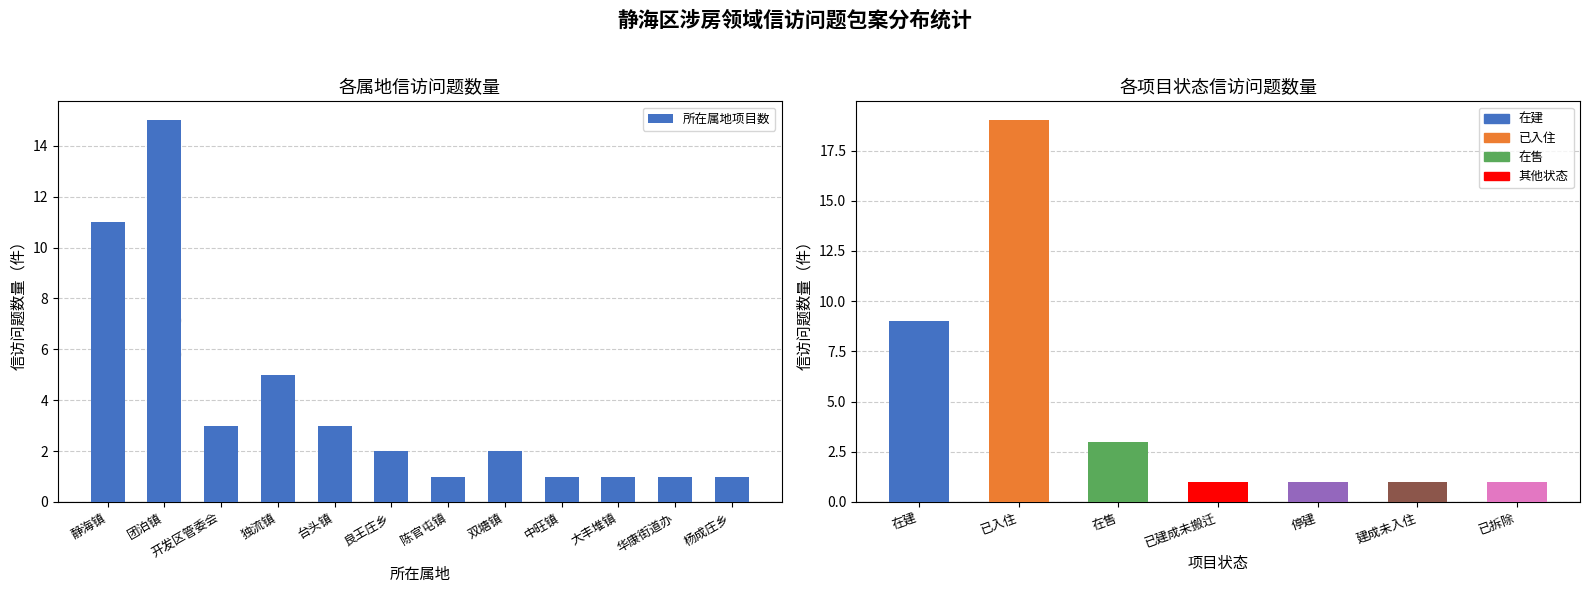

What is the change in value from 团泊镇 to 双塘镇?

-13